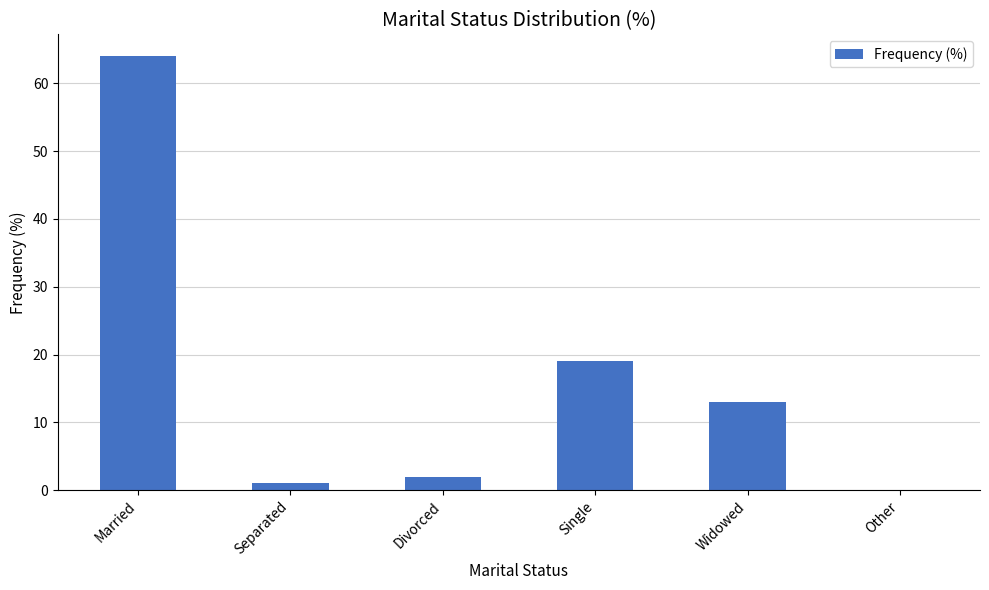

Approximately how many times larger is the value at Married compared to Divorced?

32.0